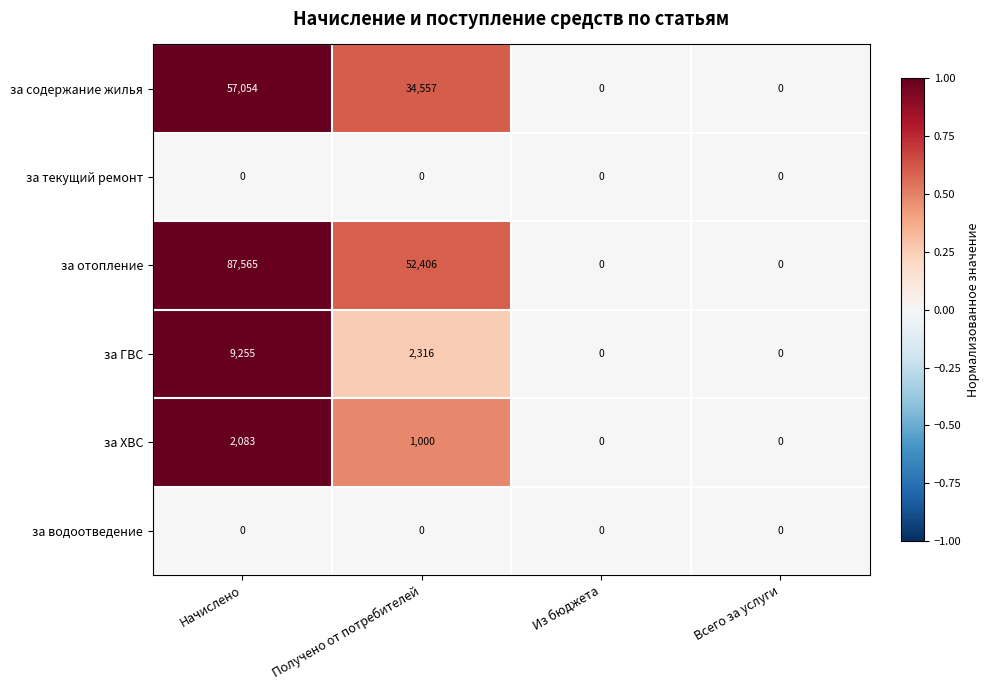

What is the average value of the за ГВС series?

2893